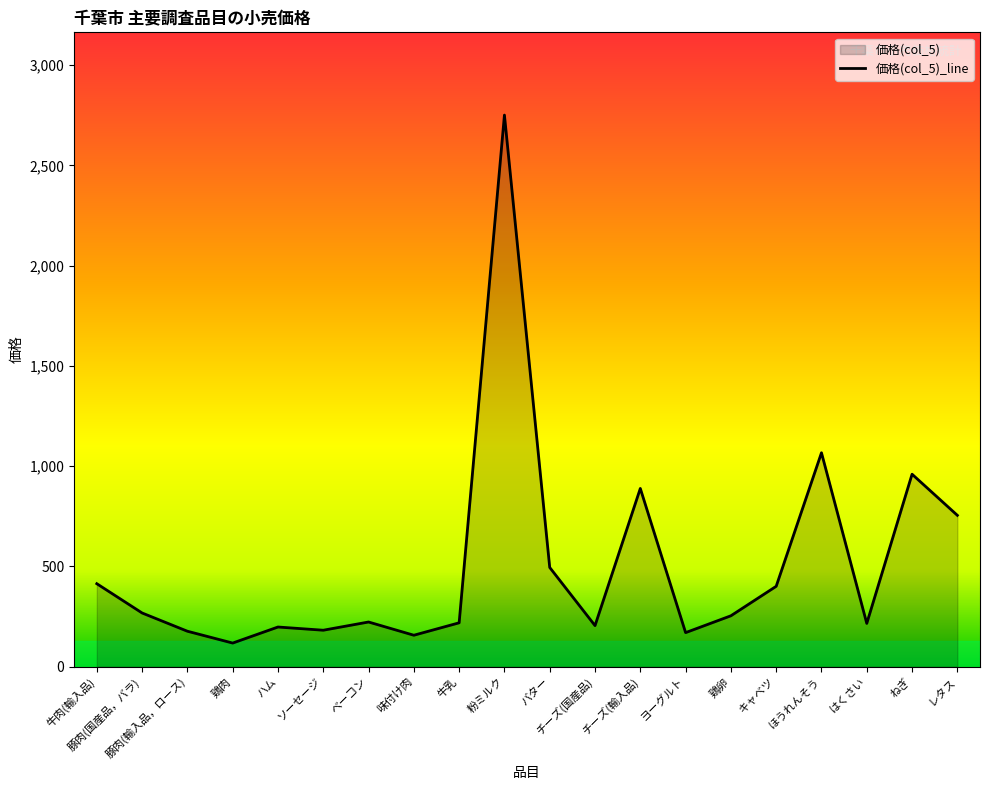

Reading right to left, list all the values displayed in this chart.

755	960	216	1067	401	254	170	889	205	495	2751	219	157	223	182	198	118	177	268	414